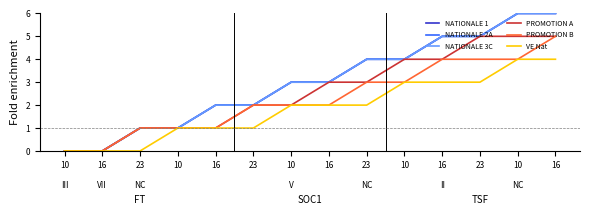

How many lines are shown in the chart?

6